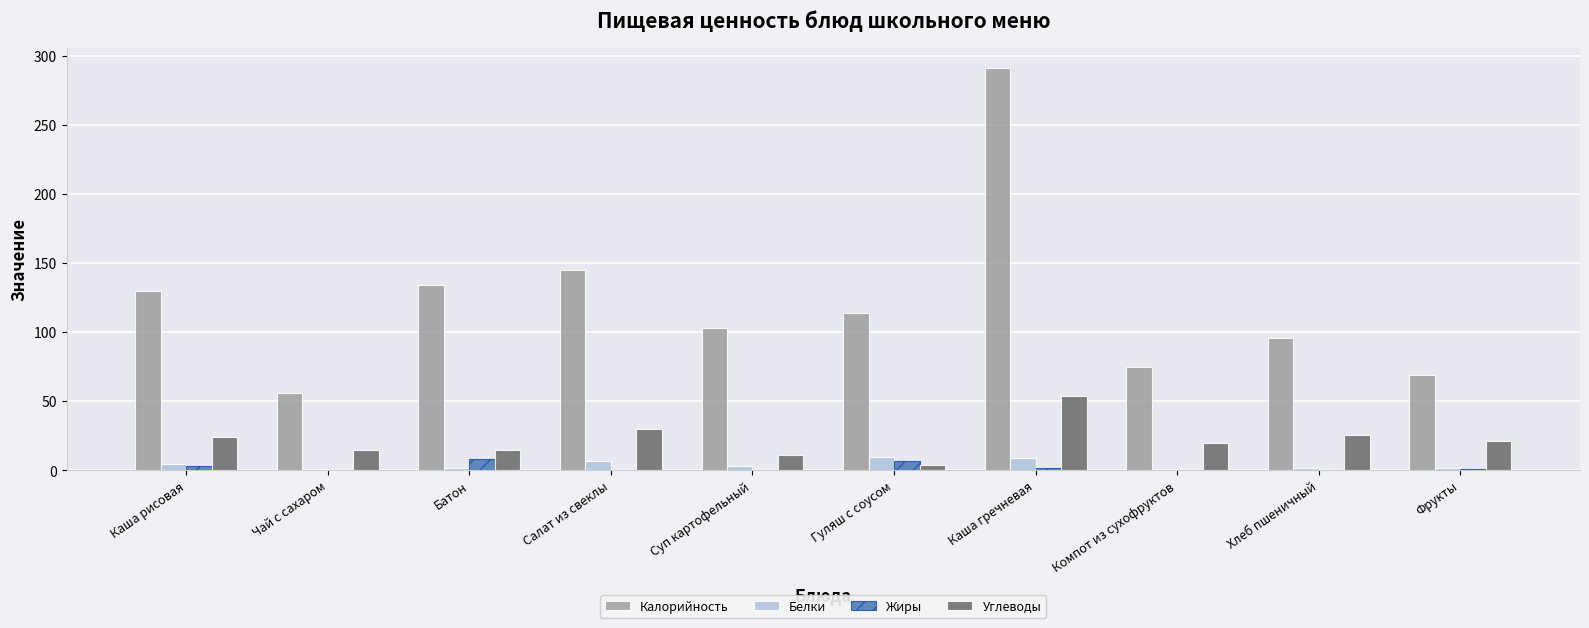

How many series are shown in this chart?

4